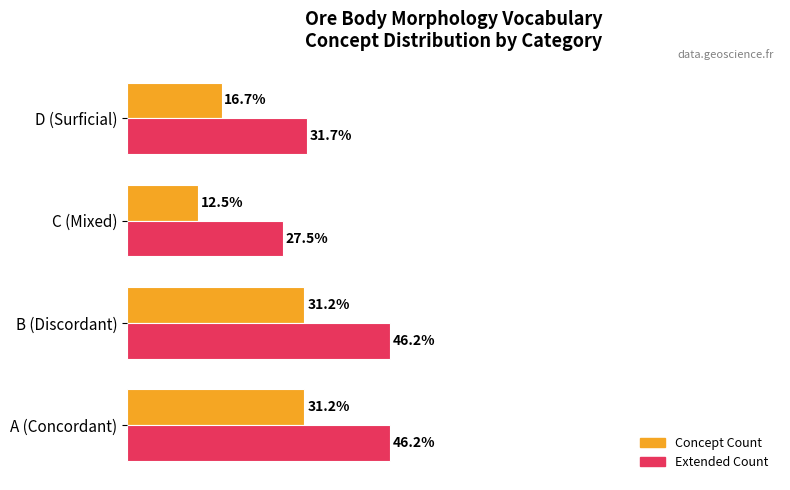

At which category does the chart reach its minimum across all series?

C (Mixed)